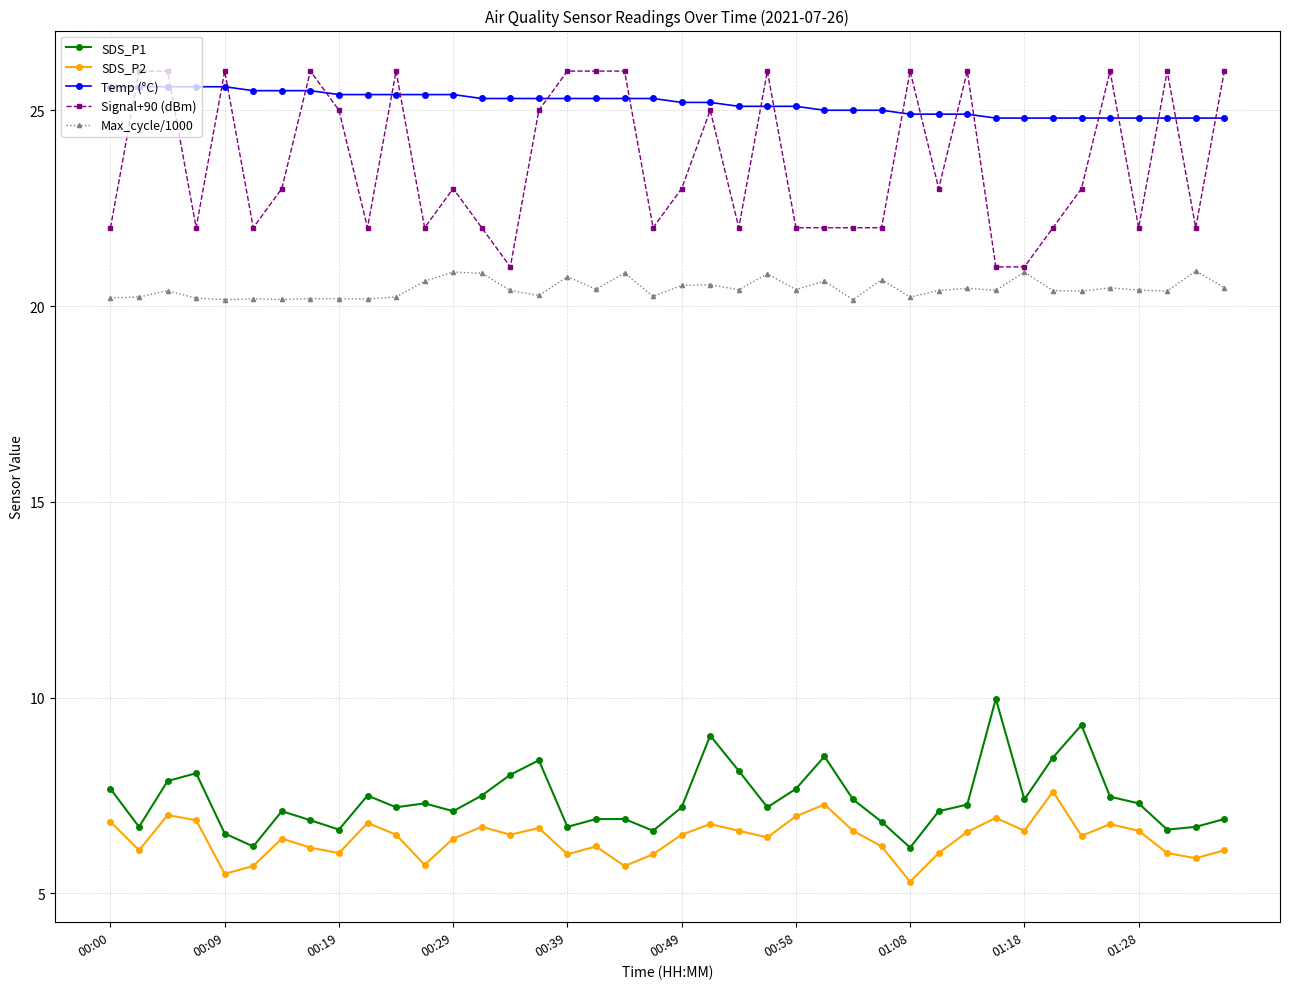

What is the value of the SDS_P1 point at the 36th from the left?

7.5